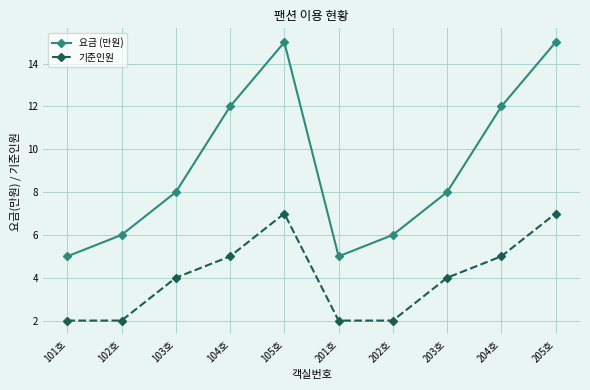

True or false: 기준인원 and 요금 (만원) intersect in this chart.

False